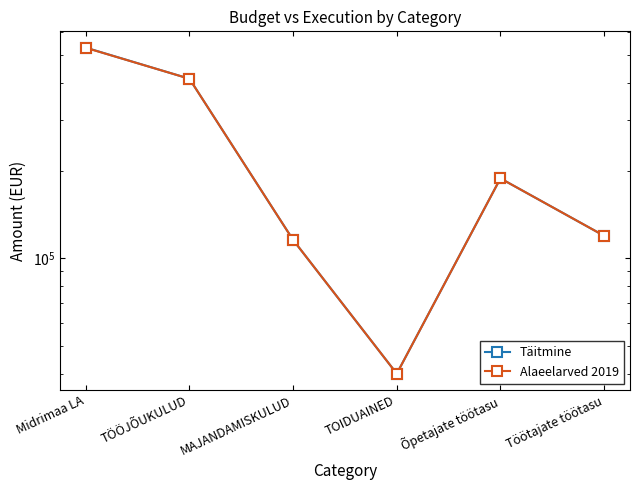

True or false: Täitmine and Alaeelarved 2019 intersect in this chart.

True